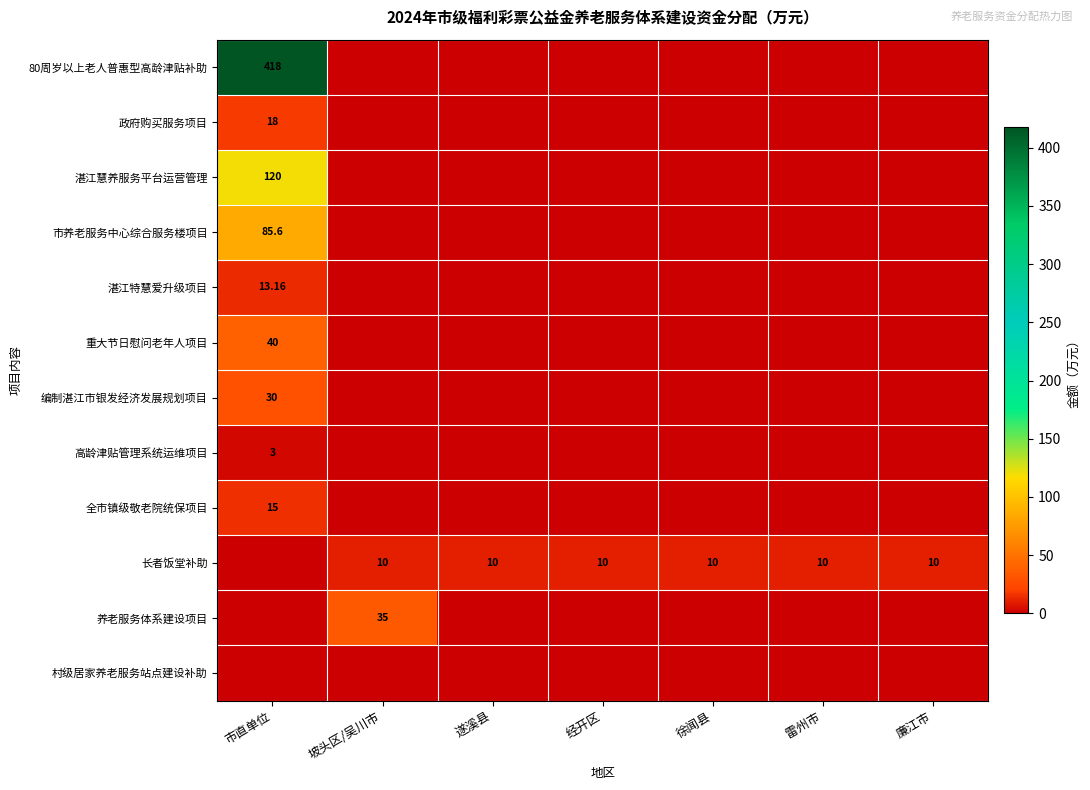

What is the difference between the 编制湛江市银发经济发展规划项目 values at 经开区 and 市直单位?

30.0